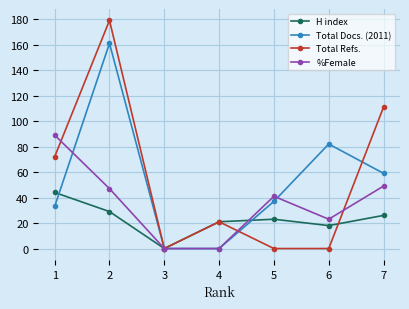

Where is the first local maximum for Total Docs. (2011)?

2